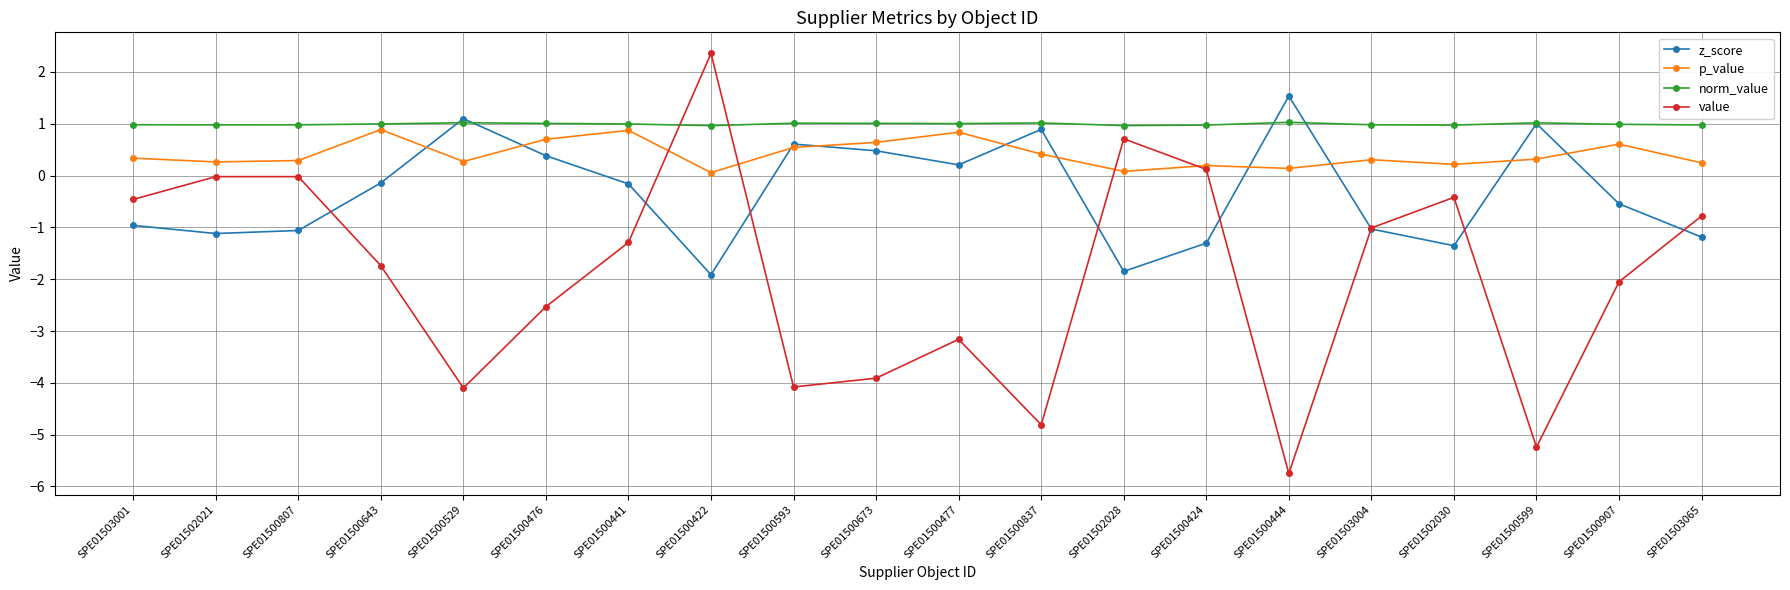

Which series changed the most between SPE01503001 and SPE01503004?

value